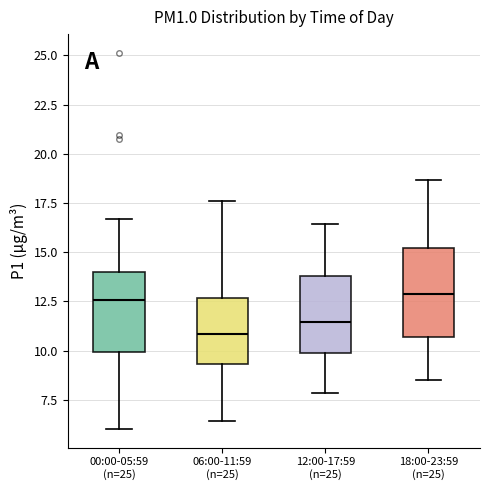

Reading left to right, transcribe this box plot: for each box, give where its median line is, the range the box spans, and where its two whiskers end, as read against the y-axis. The values are not printed on the chart, so give them approximately, as read against the axis.

00:00-05:59 (n=25): median 12.5, box 10.0 to 14.0, whiskers 6.0 to 16.5
06:00-11:59 (n=25): median 11.0, box 9.5 to 12.5, whiskers 6.5 to 17.5
12:00-17:59 (n=25): median 11.5, box 10.0 to 14.0, whiskers 8.0 to 16.5
18:00-23:59 (n=25): median 13.0, box 10.5 to 15.0, whiskers 8.5 to 18.5